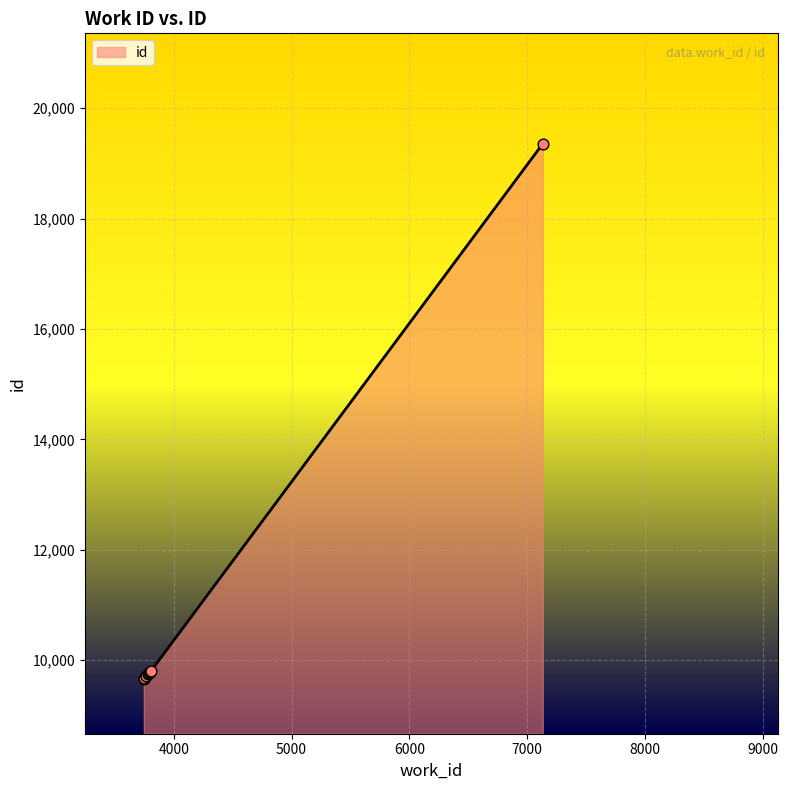

What is the change in value from 3746 to 3797?

+116